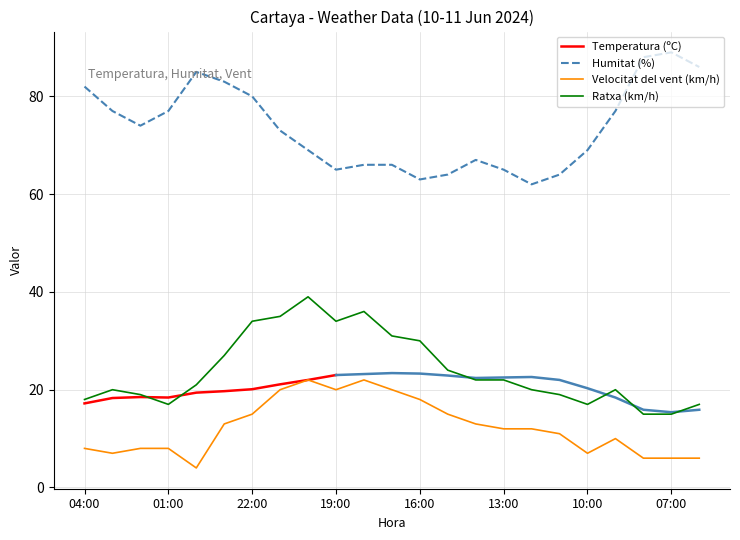

True or false: Velocitat del vent (km/h) has more than 1 interior local peaks.

True